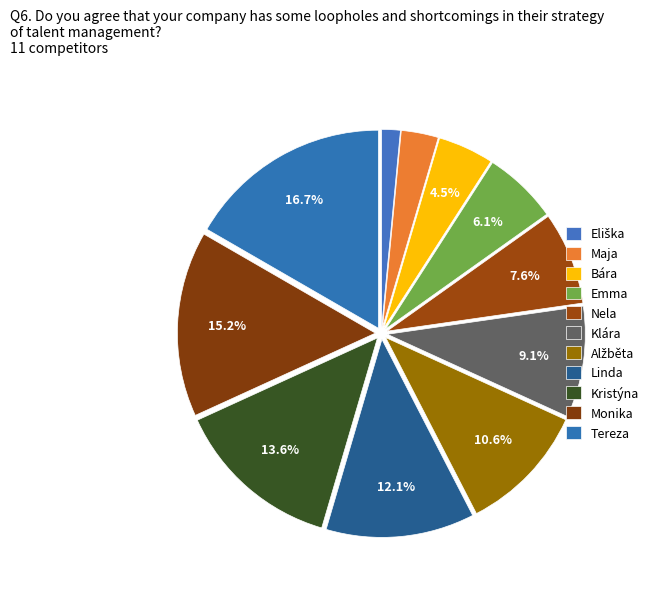

What is the largest slice in the pie chart?

Tereza